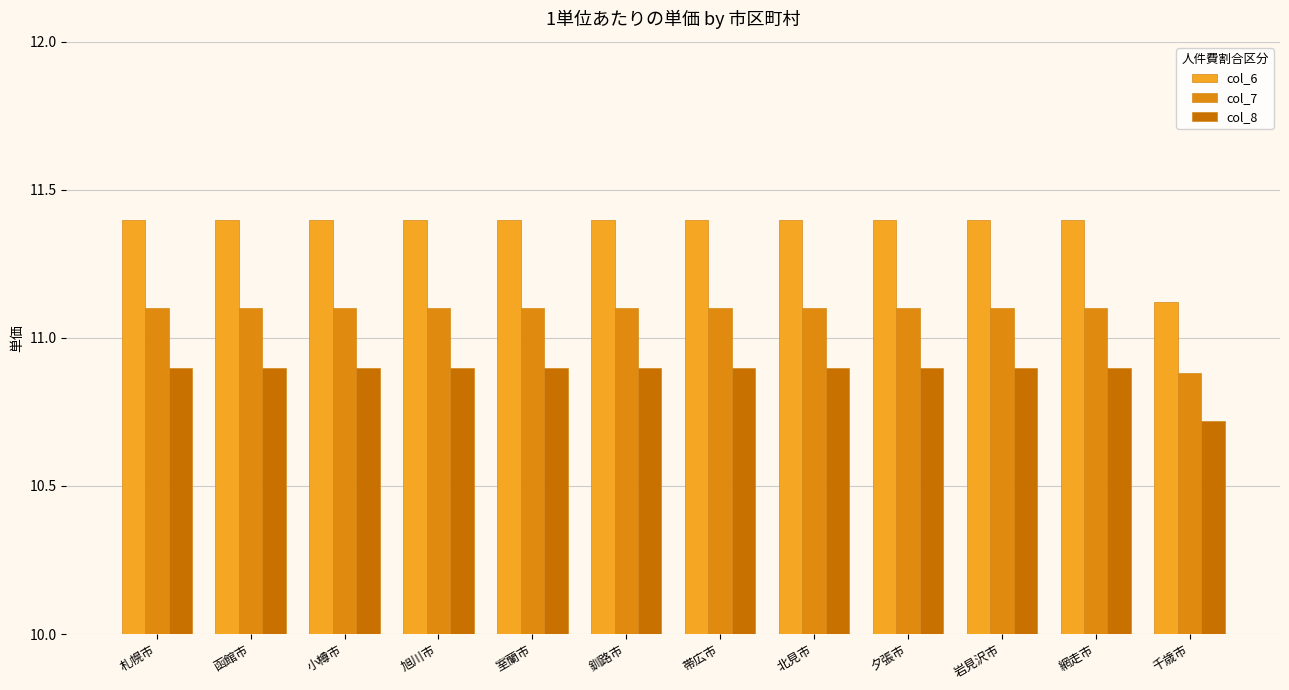

At which label is col_8 closest to 10?

千歳市